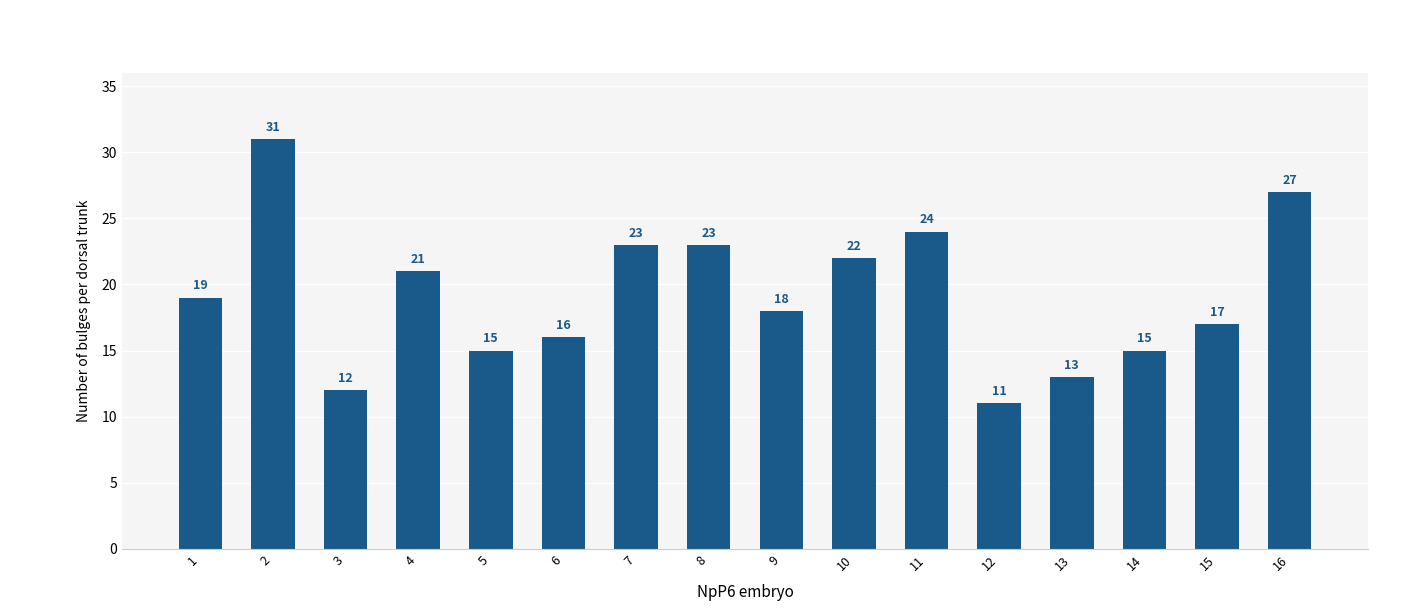

Reading left to right, list all the values displayed in this chart.

19	31	12	21	15	16	23	23	18	22	24	11	13	15	17	27